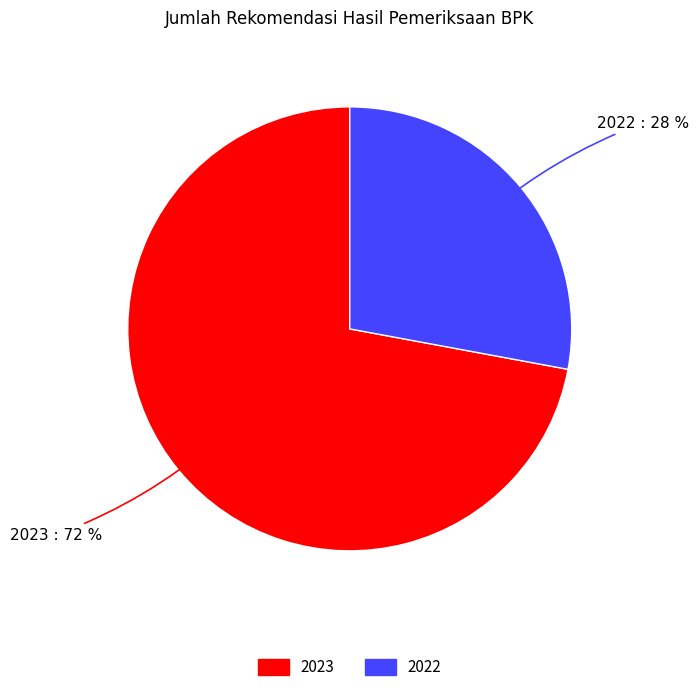

What is the ratio of the value at 2023 to the value at 2022?

2.6